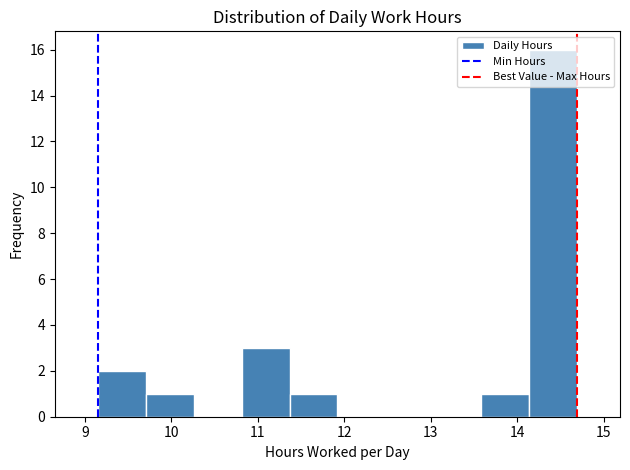

Reading left to right, list every bar in this chart as the range it spans on the x-axis followed by its height. Neither the bar edges nor the heights are printed on the chart, so give them approximately, as read against the axes.

9.2 to 9.7: 2
9.7 to 10.3: 1
10.3 to 10.8: 0
10.8 to 11.4: 3
11.4 to 11.9: 1
11.9 to 12.5: 0
12.5 to 13.0: 0
13.0 to 13.6: 0
13.6 to 14.1: 1
14.1 to 14.7: 16